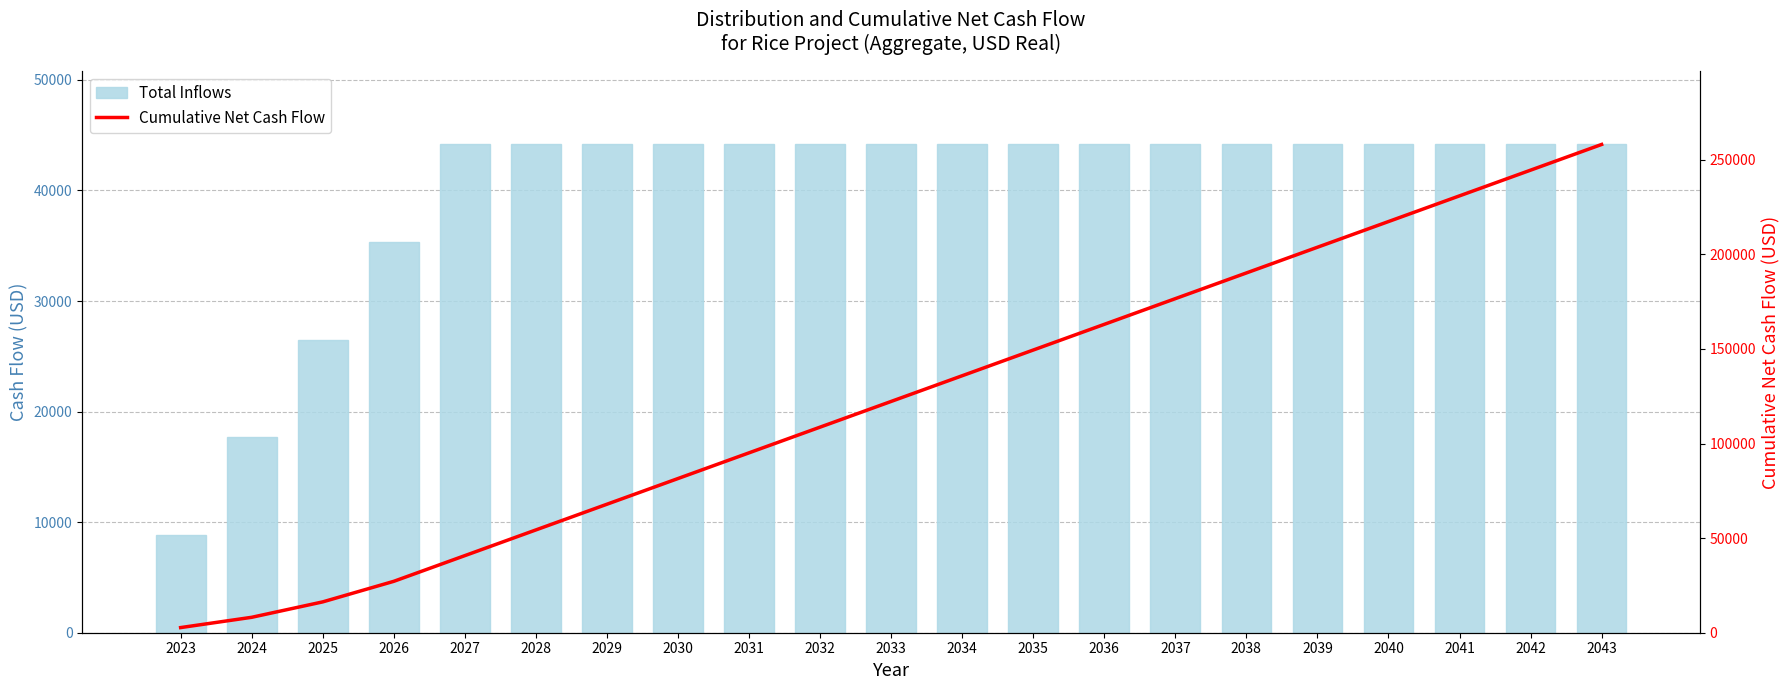

What is the difference between the maximum and second lowest values in the Total Inflows series?

26496.0